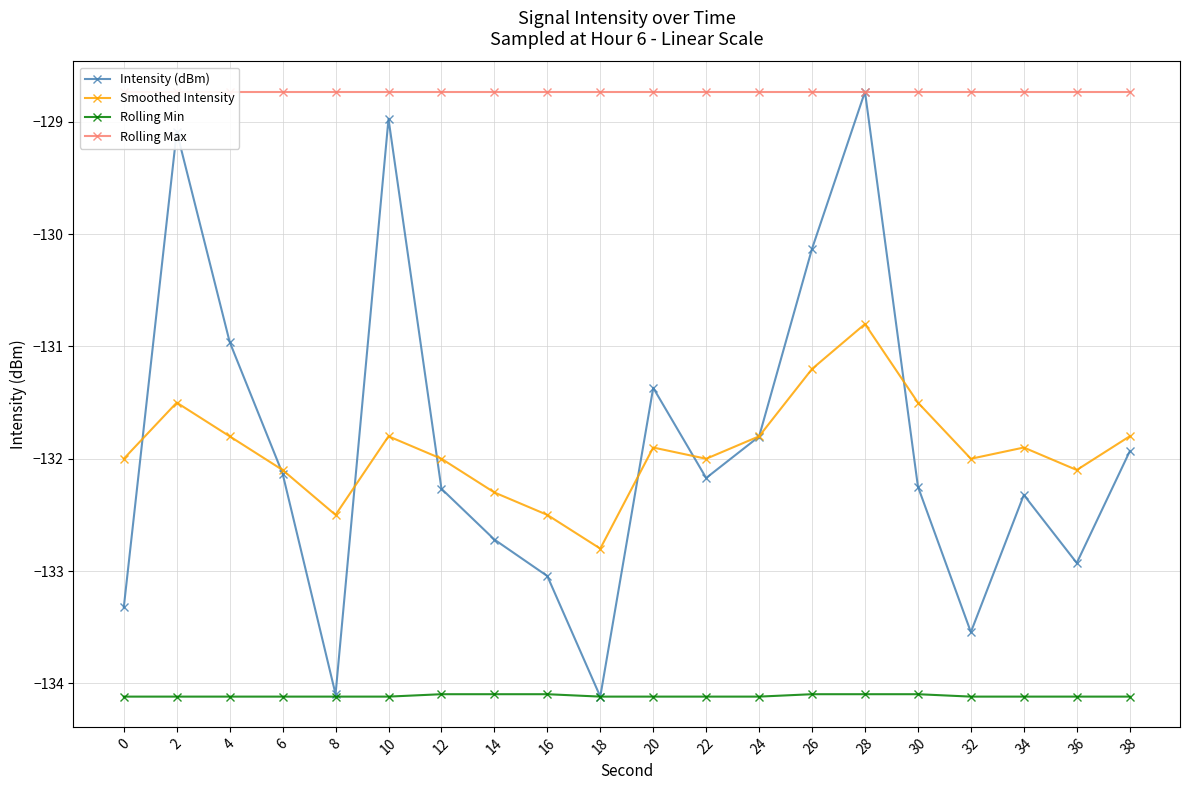

At which category is the sum across all series the highest?

28